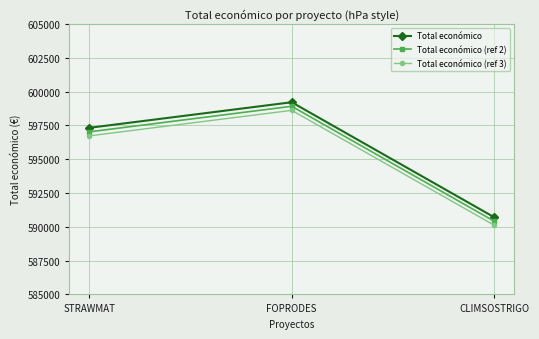

Which label corresponds to the largest value in the chart?

FOPRODES